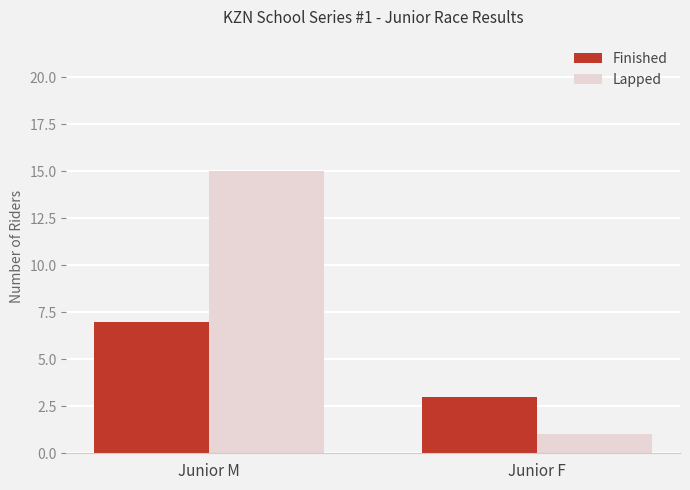

How many Finished values are between 3 and 7?

2